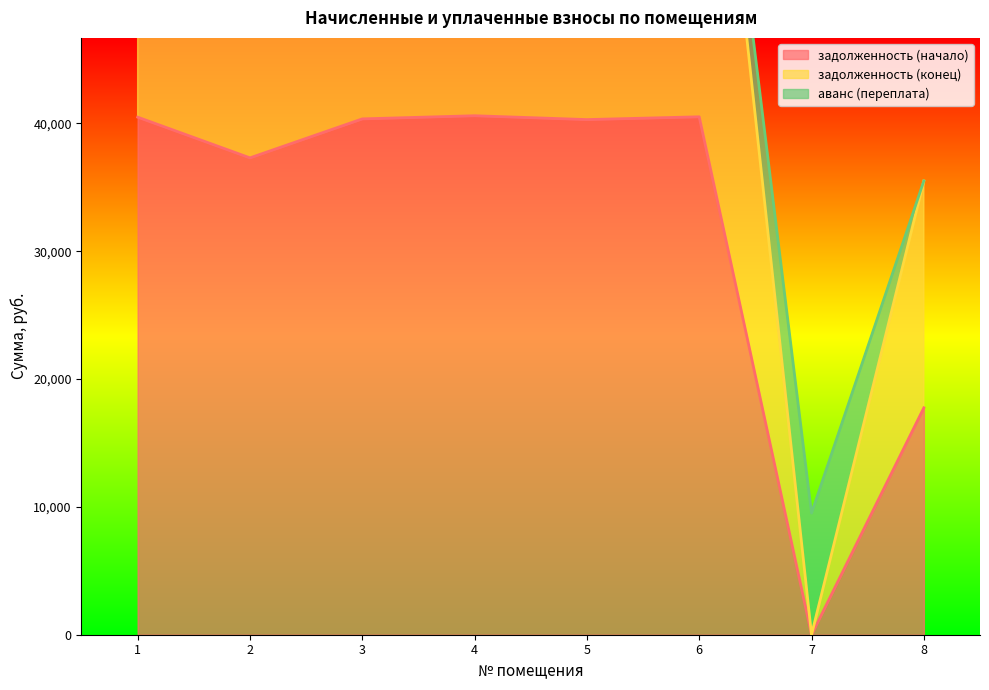

What is the highest value of the задолженность (начало) series?

40599.4